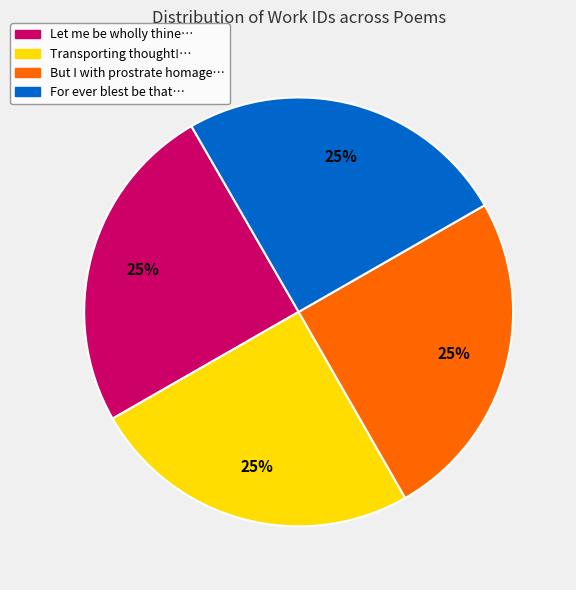

Does For ever blest be that… represent more than half of the total?

No